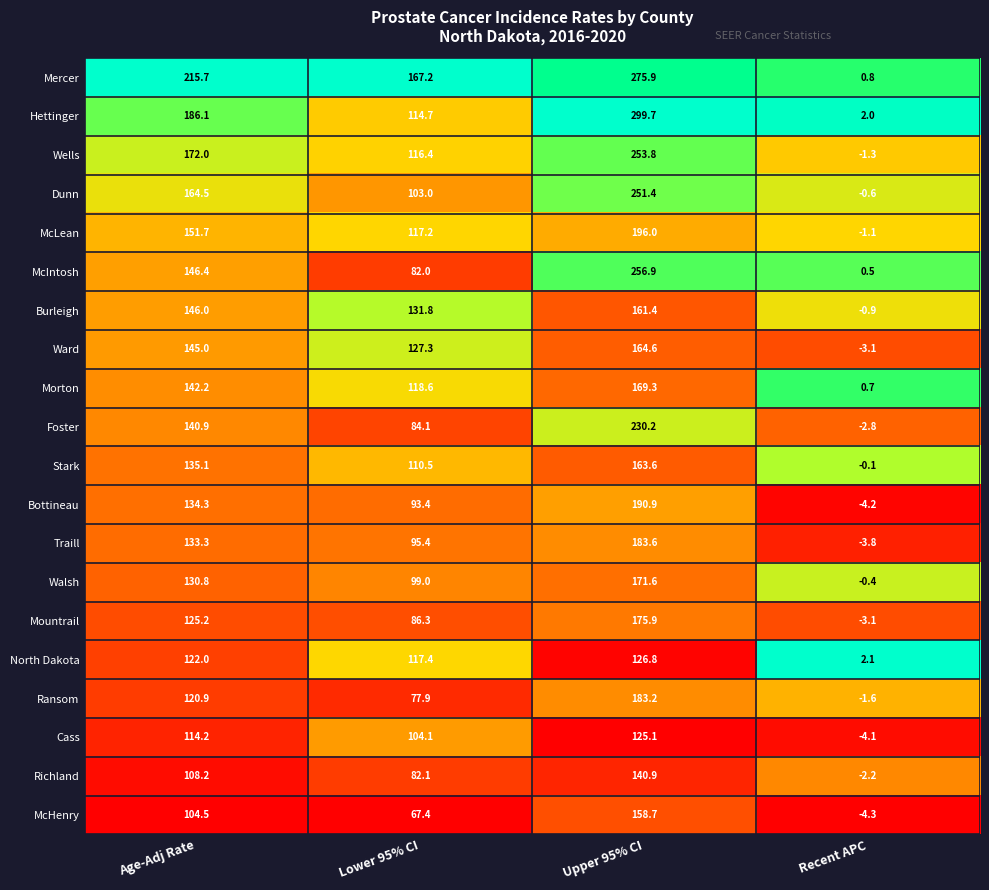

How many values in the Stark series are below 135?

2